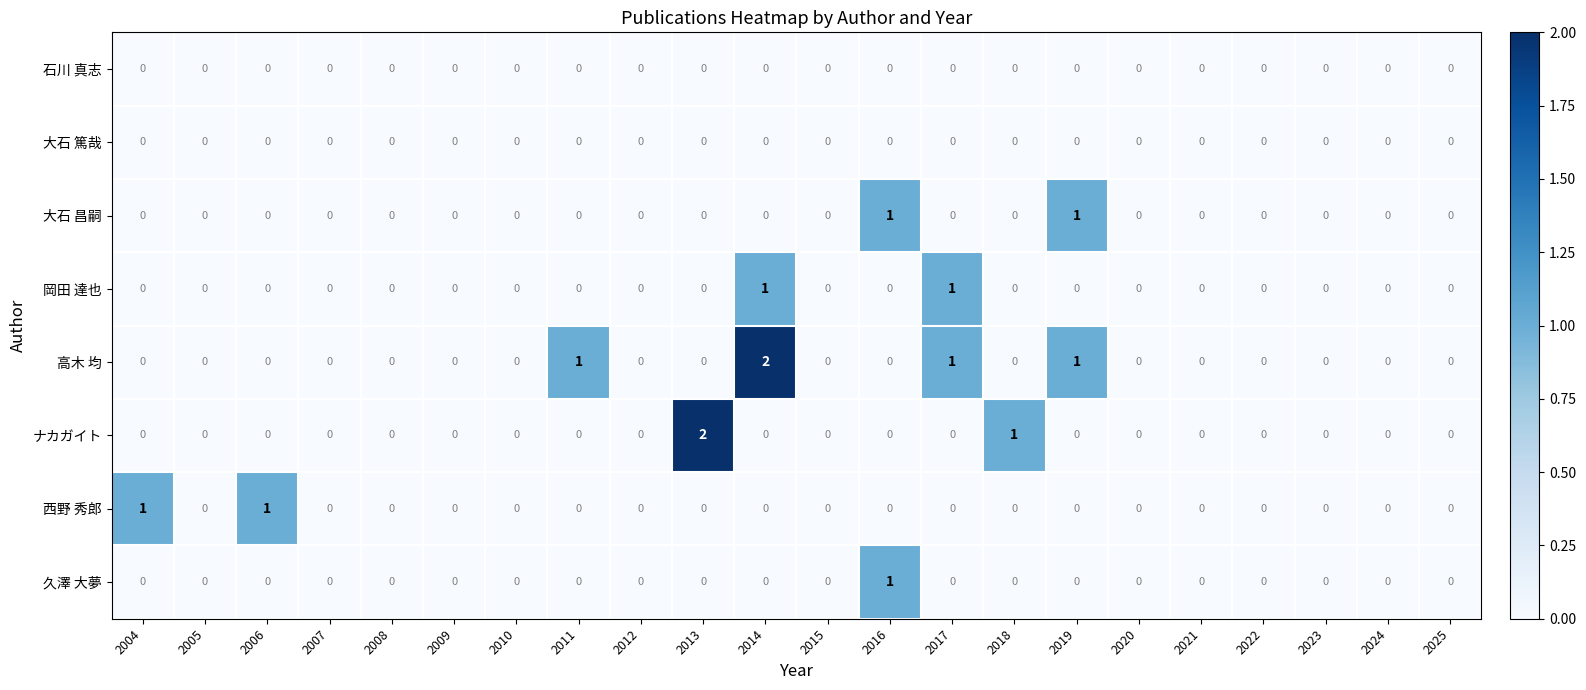

Count the 高木 均 values in the range 0 to 1.

21